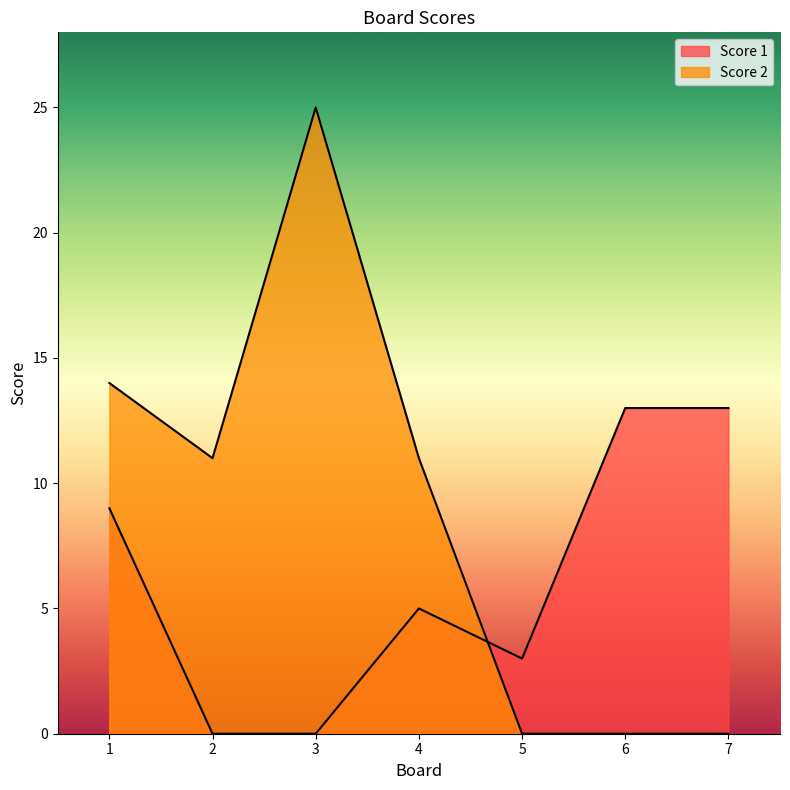

Reading right to left, what are all the values shown in this chart?

Score 1: 7=13	6=13	5=3	4=5	3=0	2=0	1=9
Score 2: 7=0	6=0	5=0	4=11	3=25	2=11	1=14